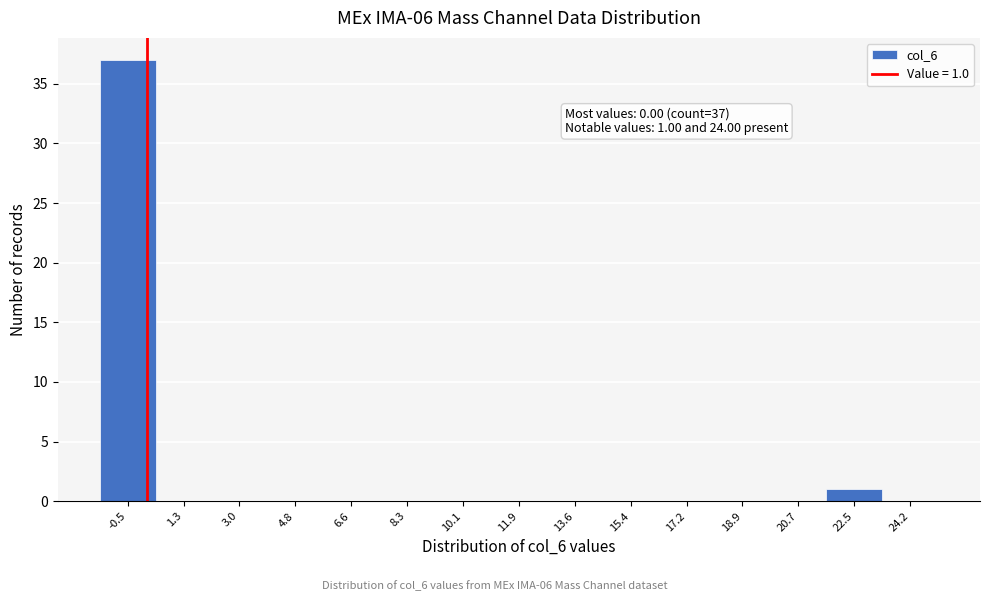

Reading left to right, list all the values displayed in this chart.

-0.5=37	1.3=0	3.0=0	4.8=0	6.6=0	8.3=0	10.1=0	11.9=0	13.6=0	15.4=0	17.2=0	18.9=0	20.7=0	22.5=1	24.2=0